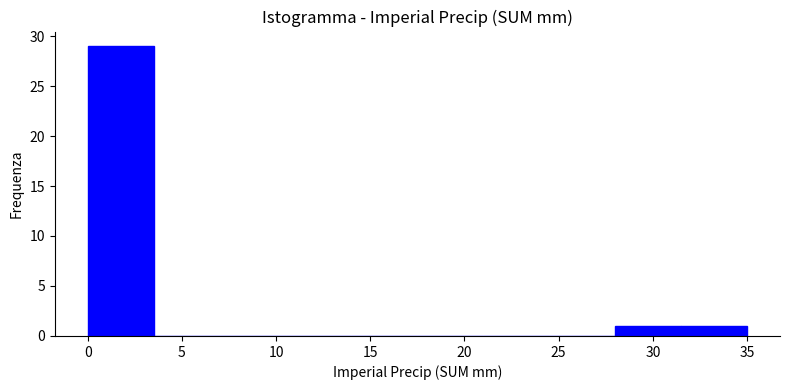

Reading left to right, transcribe this chart: for each bar, give the range it covers on the x-axis and its height. The values are not printed on the chart, so give them approximately, as read against the axis.

0.0 to 3.5: 29
3.5 to 7.0: 0
7.0 to 10.5: 0
10.5 to 14.0: 0
14.0 to 17.5: 0
17.5 to 21.0: 0
21.0 to 24.5: 0
24.5 to 28.0: 0
28.0 to 31.5: 1
31.5 to 35.0: 1